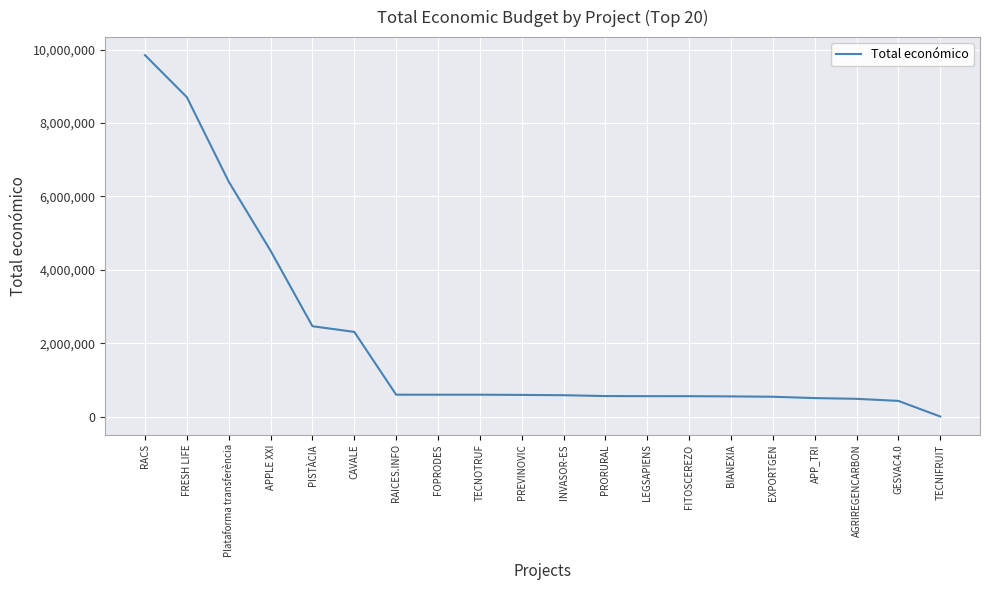

Is it true that the value at APP_TRI is 507255?

True